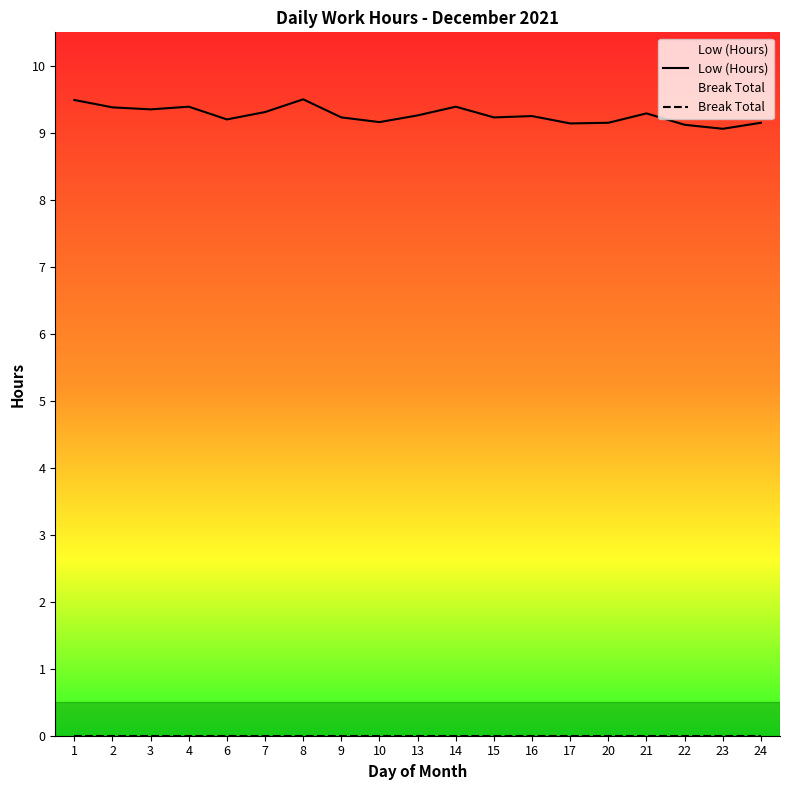

List the series in order of their overall mean, lowest first.

Break Total, Low (Hours)